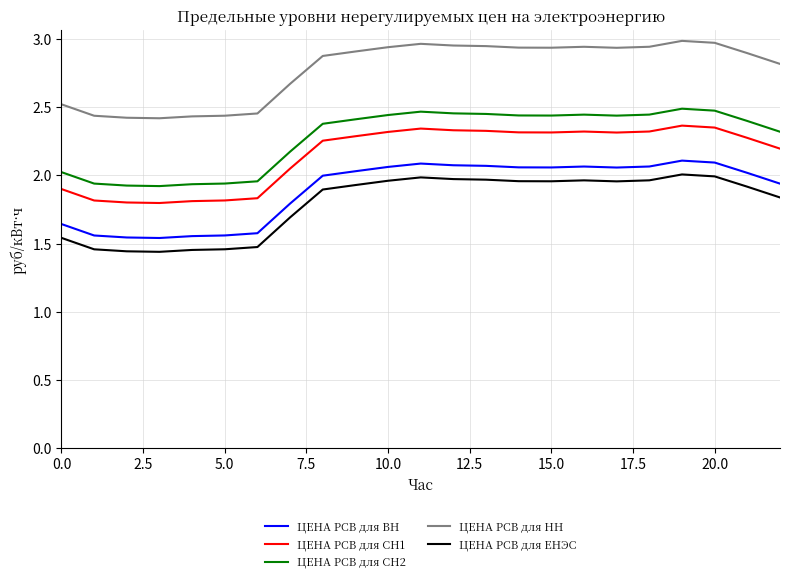

Which series has the largest total across all categories?

ЦЕНА РСВ для НН